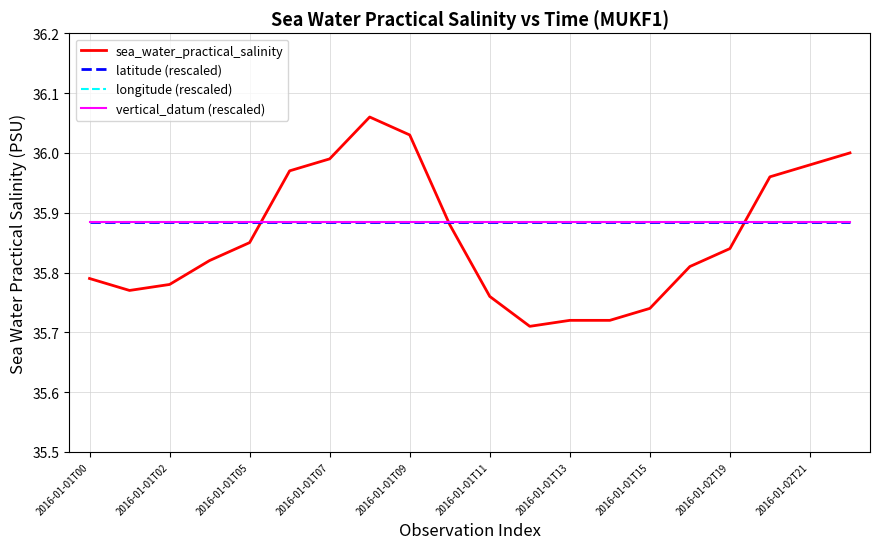

Does the chart have visible grid lines?

Yes